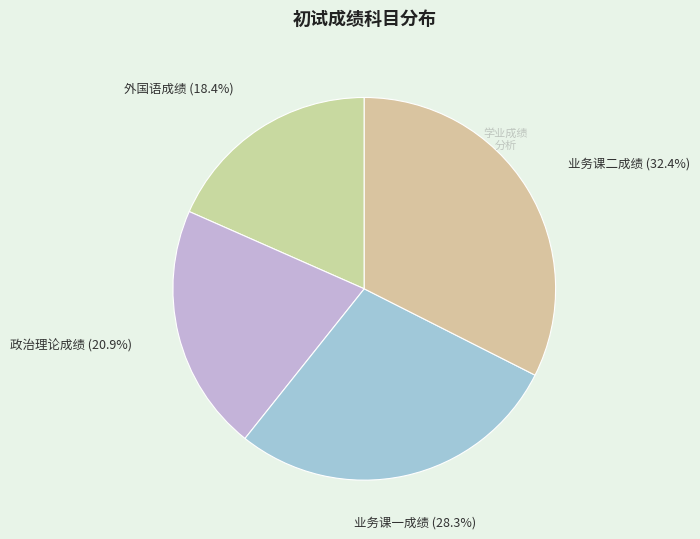

Count the number of slices in the pie.

4